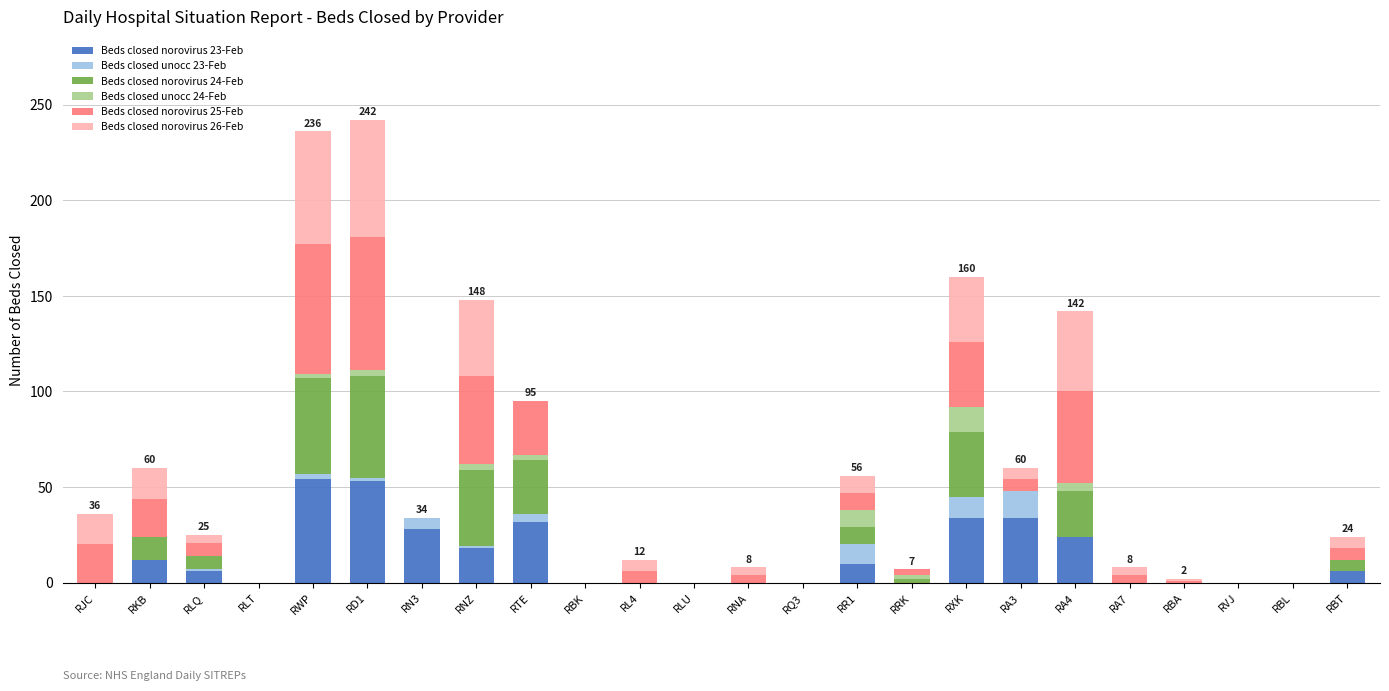

The value of Beds closed norovirus 23-Feb at RBA is 33. True or false?

False